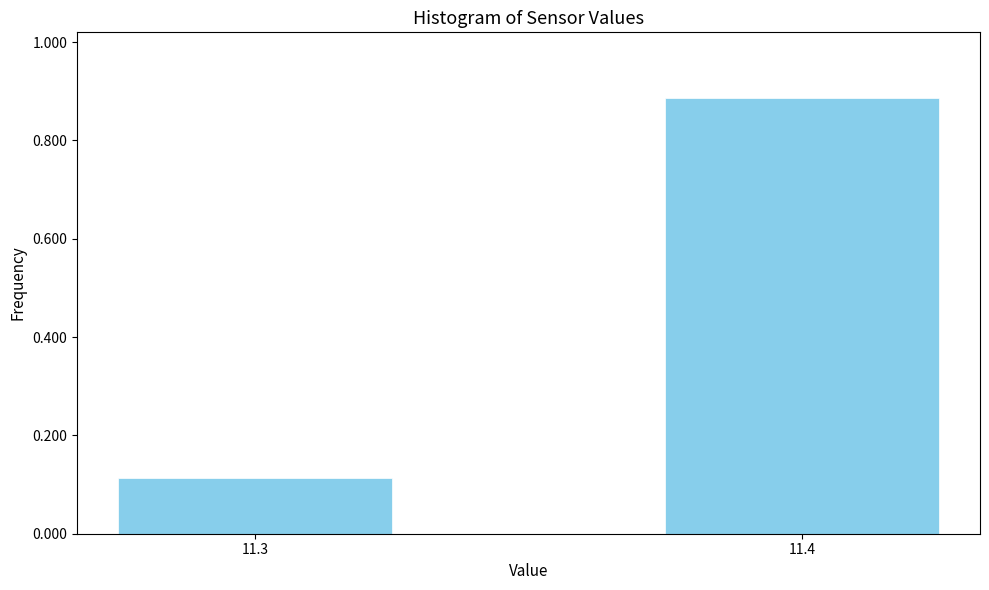

What is the difference between the values at 11.4 and 11.3?

0.8